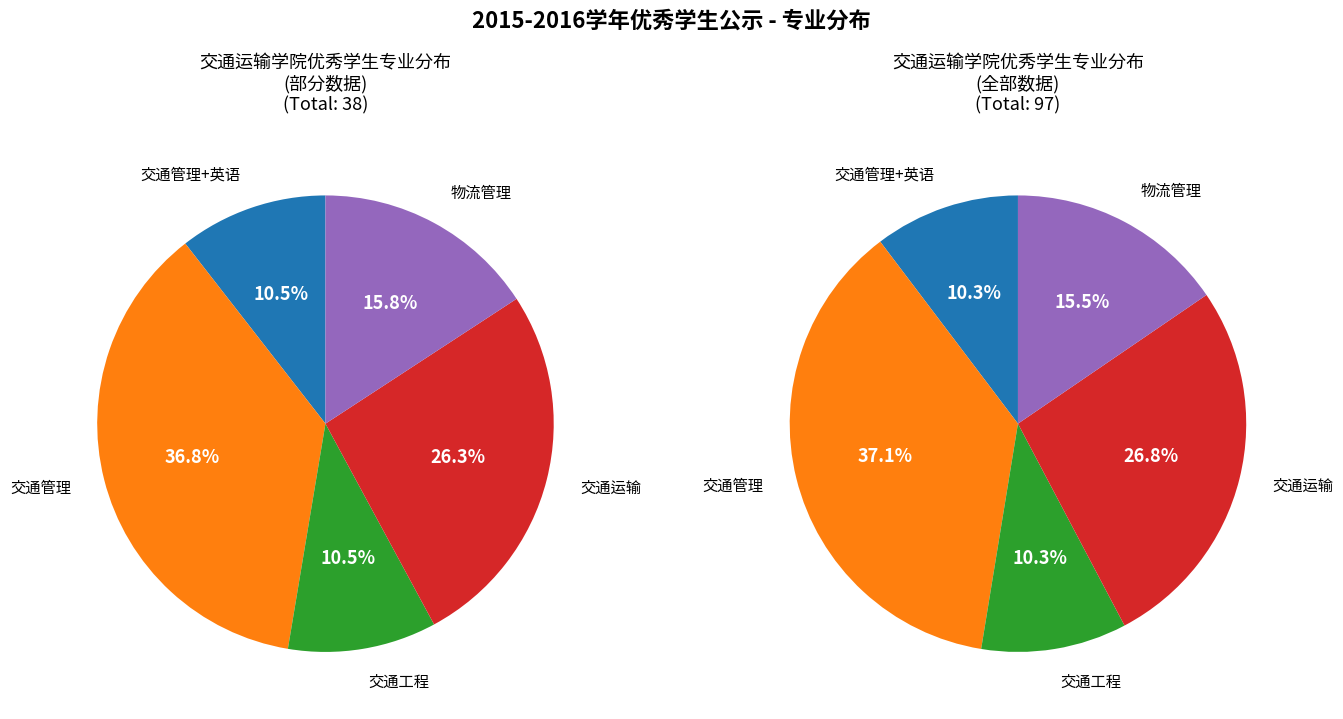

Does 物流管理 represent more than half of the total?

No